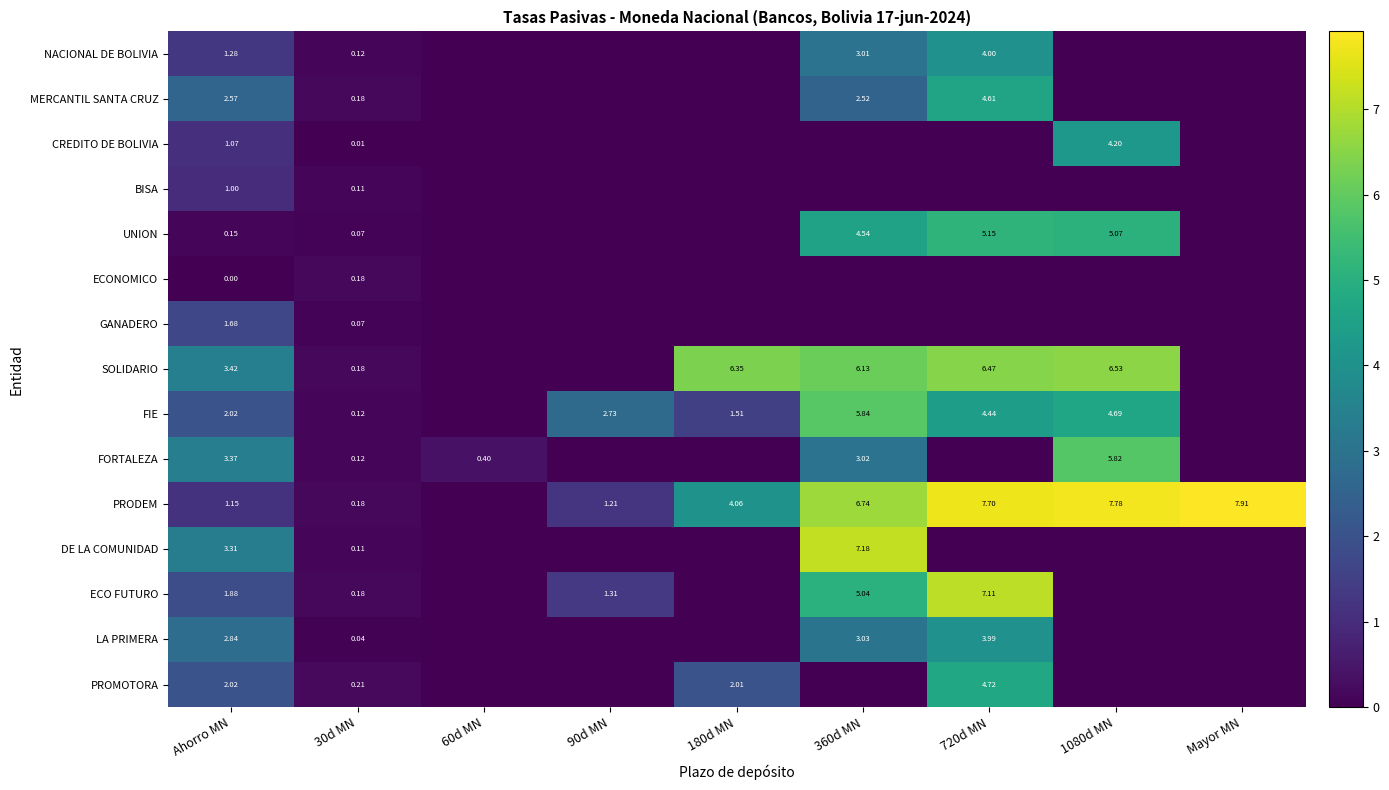

How many distinct data groups are displayed?

15